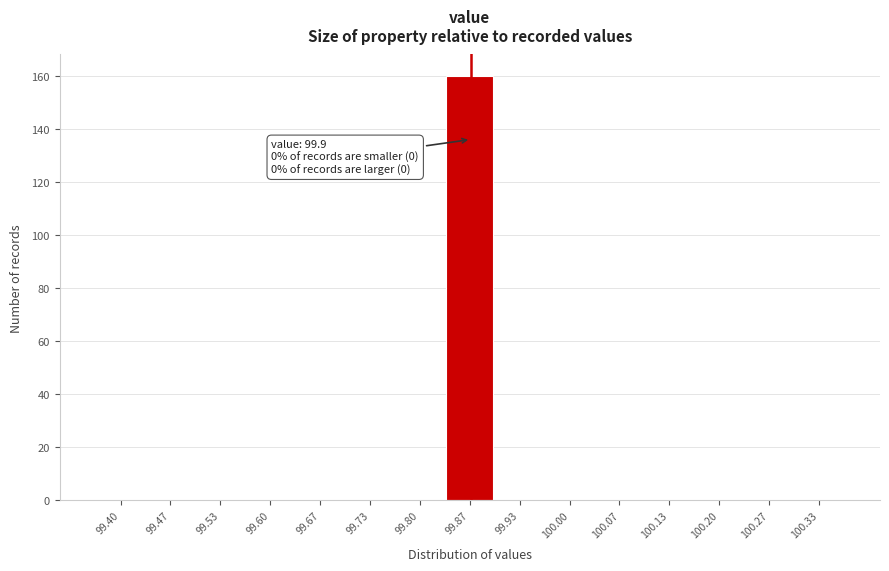

Reading left to right, extract all data points from this chart.

99.40=0	99.47=0	99.53=0	99.60=0	99.67=0	99.73=0	99.80=0	99.87=160	99.93=0	100.00=0	100.07=0	100.13=0	100.20=0	100.27=0	100.33=0